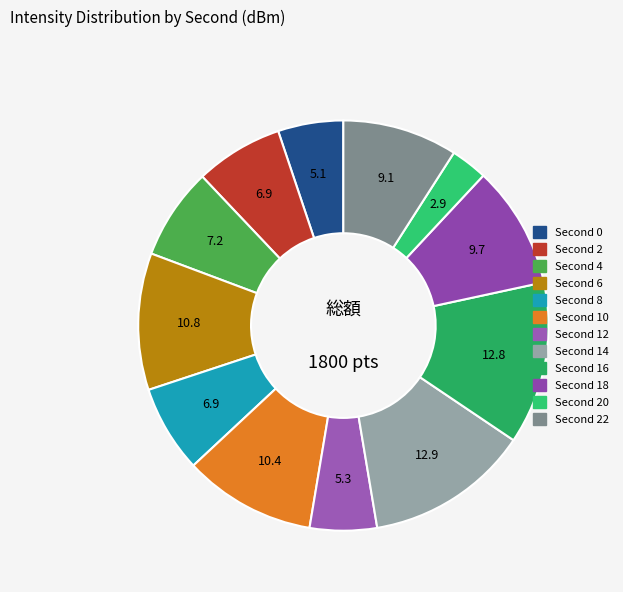

Count the number of slices in the pie.

12